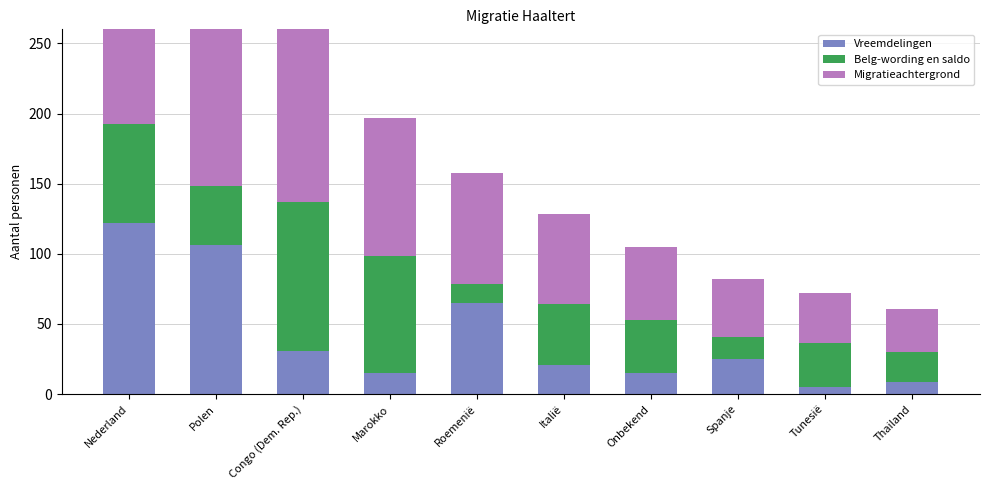

Reading left to right, extract all data points from this chart.

Vreemdelingen: Nederland=122.0	Polen=106.0	Congo (Dem. Rep.)=31.0	Marokko=15.0	Roemenië=65.0	Italië=21.0	Onbekend=15.0	Spanje=25.0	Tunesië=5.0	Thailand=9.0
Belg-wording en saldo: Nederland=70.7	Polen=42.6	Congo (Dem. Rep.)=106.3	Marokko=83.4	Roemenië=13.7	Italië=43.3	Onbekend=37.6	Spanje=15.9	Tunesië=31.1	Thailand=21.3
Migratieachtergrond: Nederland=192.7	Polen=148.6	Congo (Dem. Rep.)=137.3	Marokko=98.4	Roemenië=78.7	Italië=64.3	Onbekend=52.6	Spanje=40.9	Tunesië=36.1	Thailand=30.3